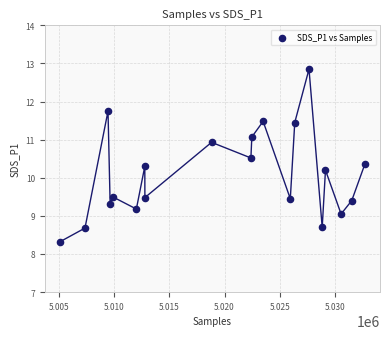

What Y value in the scatter plot is closest to 10?

10.2